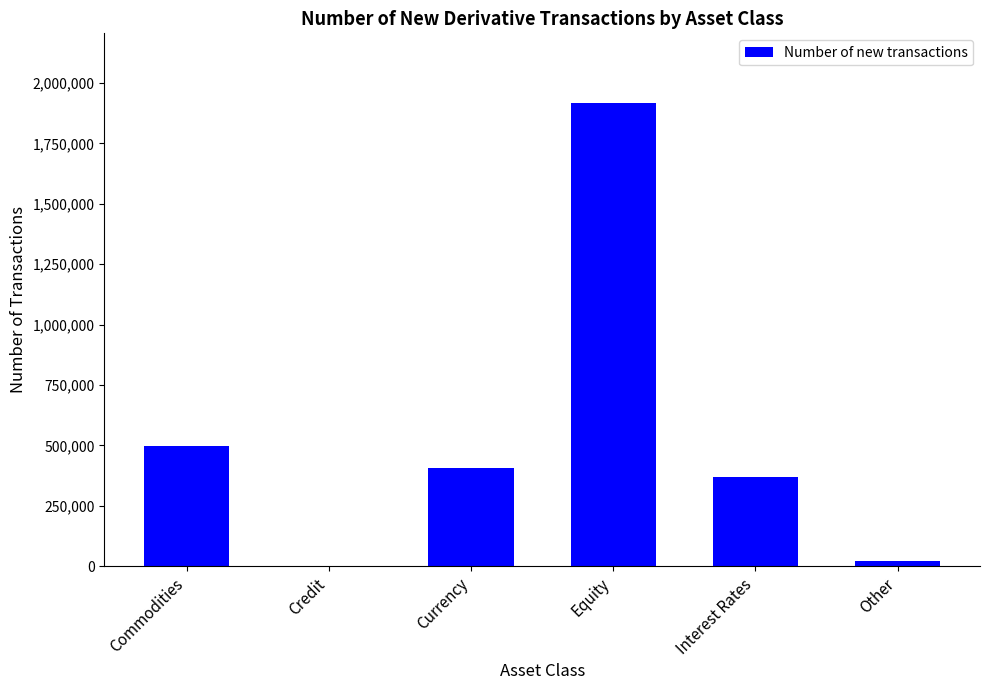

Reading left to right, extract all data points from this chart.

Commodities=498404	Credit=604	Currency=407482	Equity=1917807	Interest Rates=367611	Other=23419